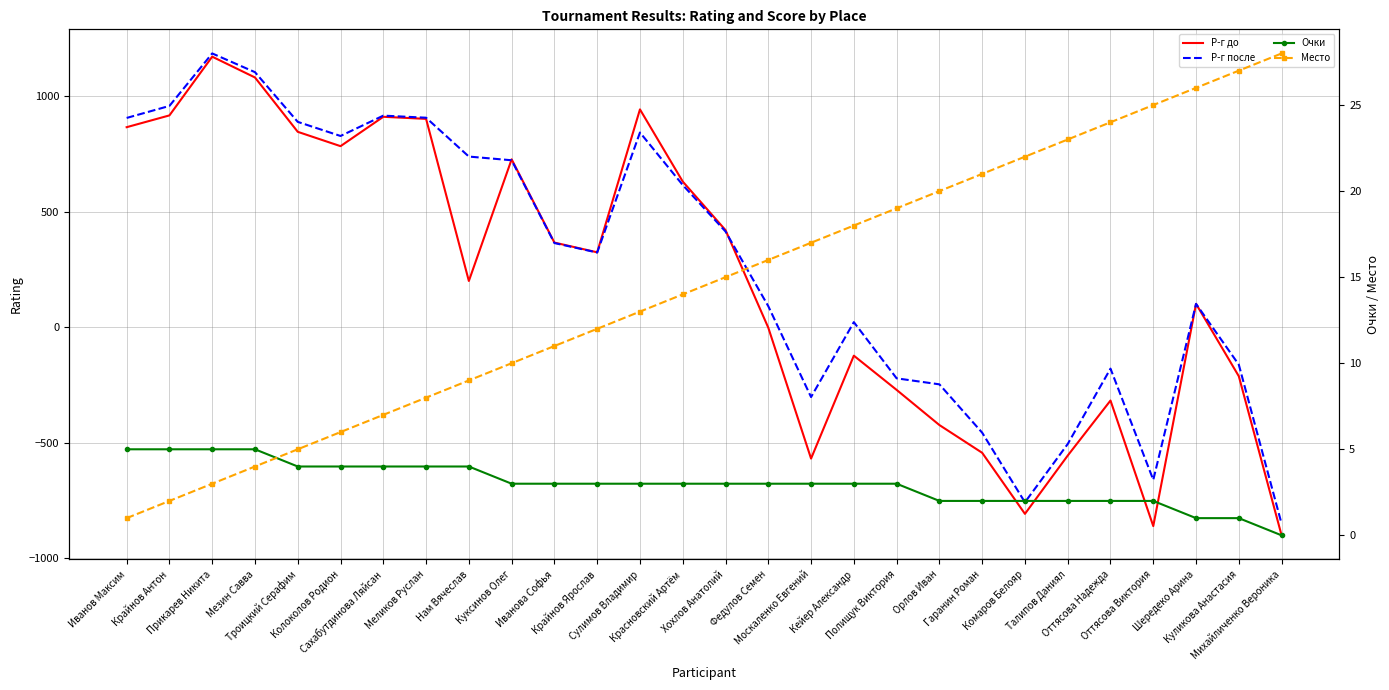

What is the maximum value shown in the chart?

1184